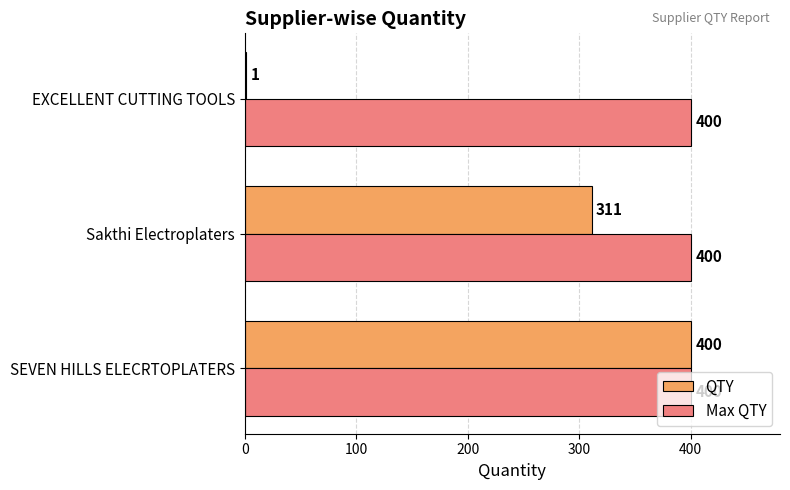

The Max QTY series shows 400 at Sakthi Electroplaters. True or false?

True